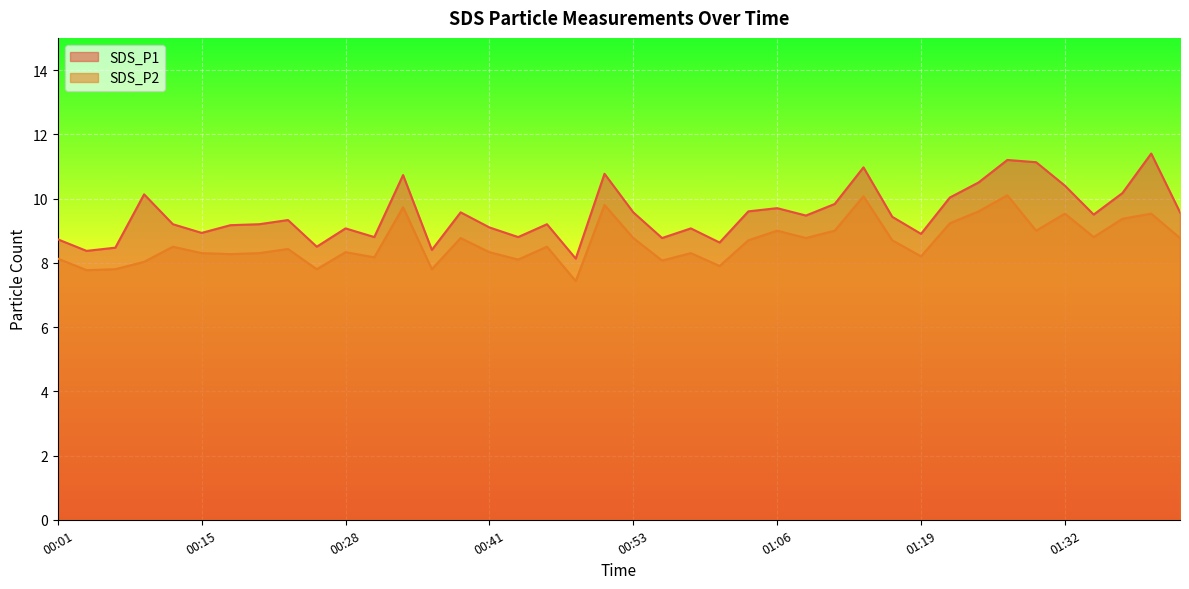

True or false: SDS_P2 and SDS_P1 cross at least once.

False